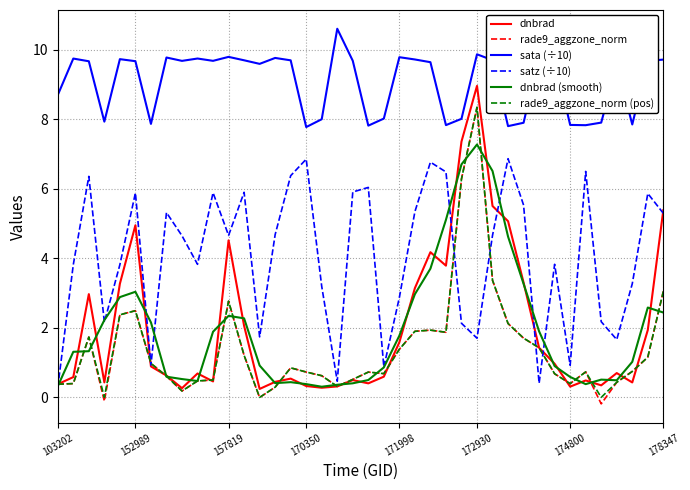

What is the greatest value displayed?

10.6